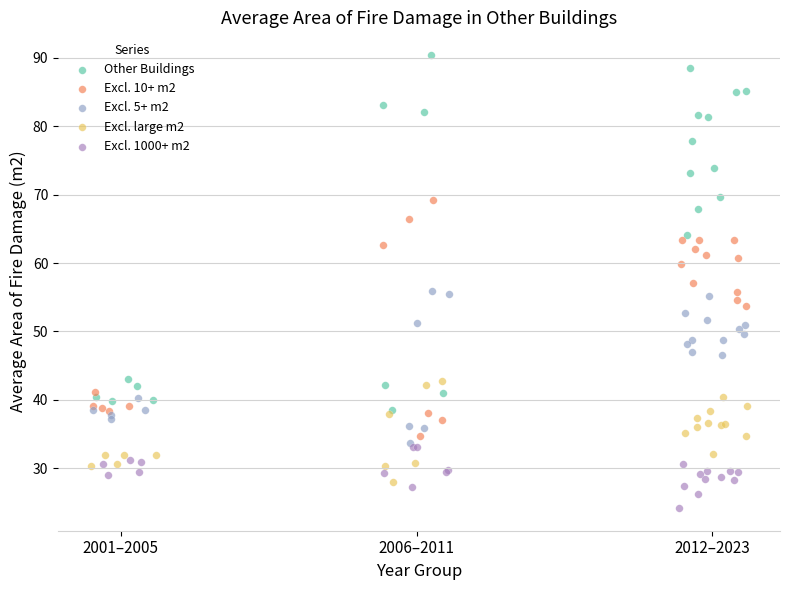

Which series contains the highest Y value?

Other Buildings